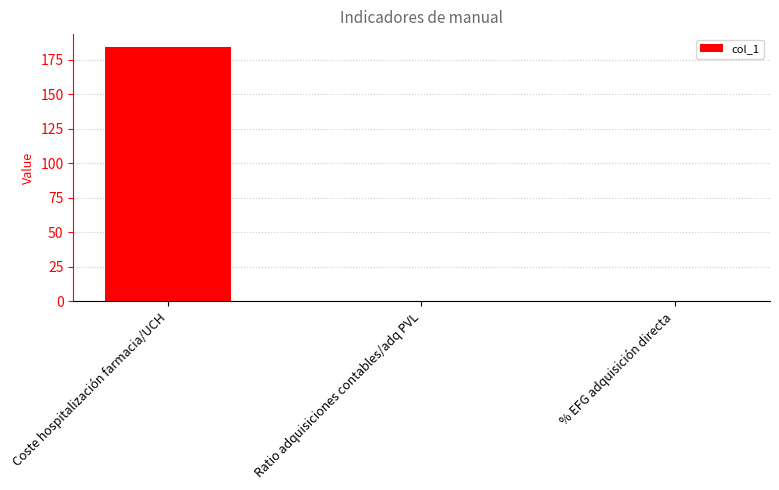

What is the maximum value shown in the chart?

184.3